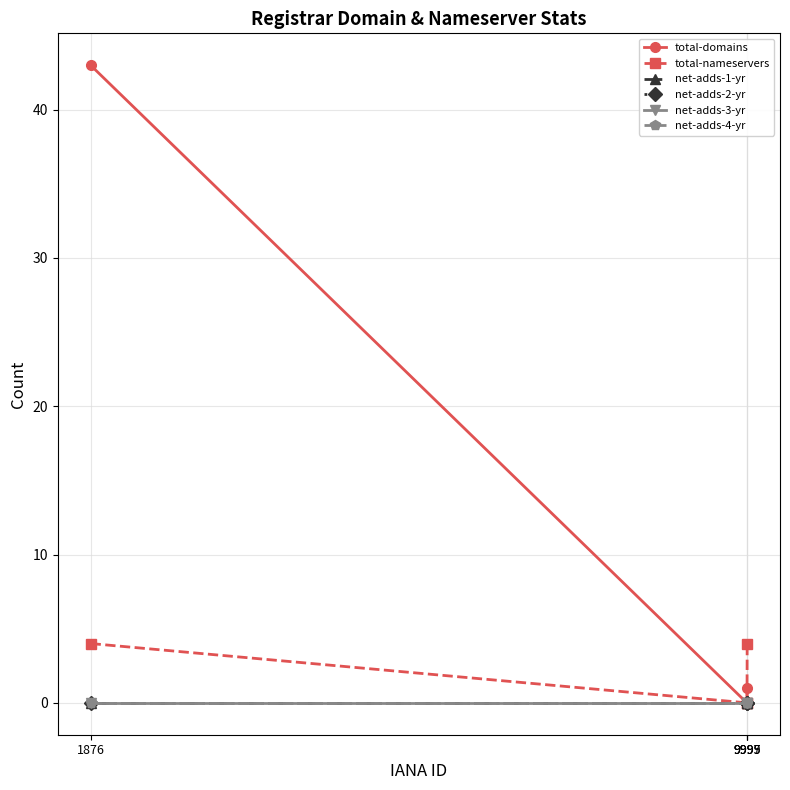

At 9999, list the series in order from largest to smallest.

total-nameservers, total-domains, net-adds-1-yr, net-adds-2-yr, net-adds-3-yr, net-adds-4-yr